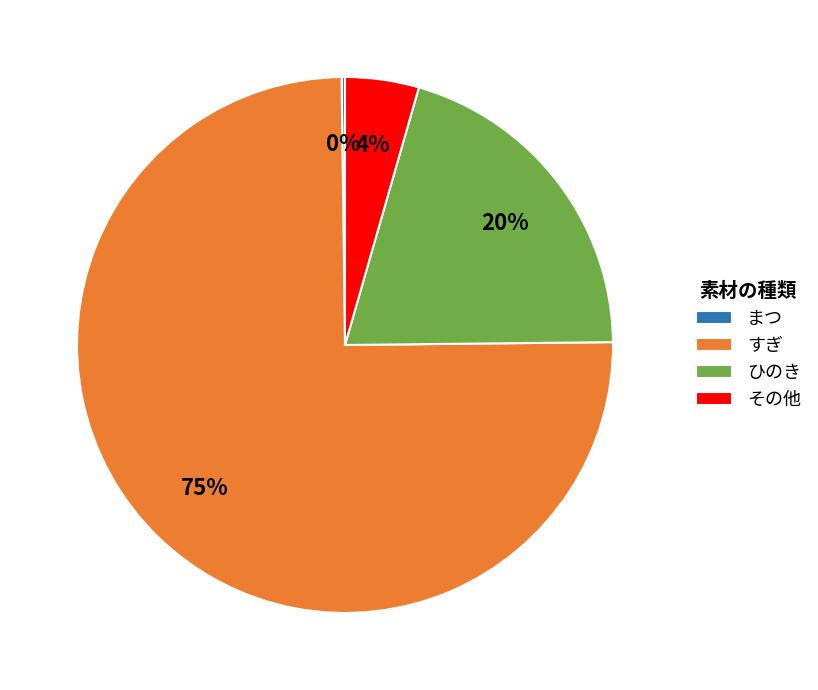

Which category has the biggest portion of the pie?

すぎ